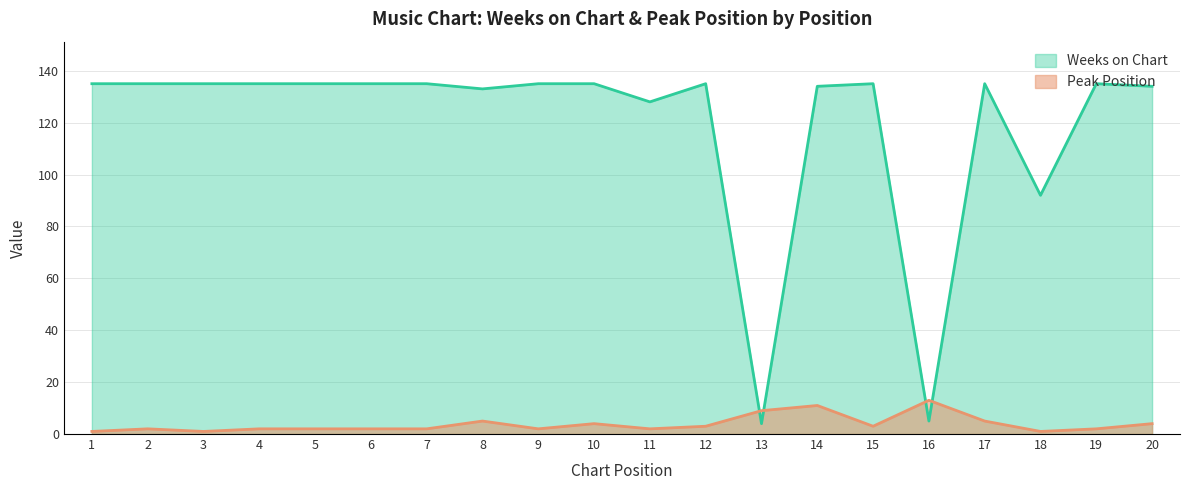

What is the sum of all Weeks on Chart values?

2385